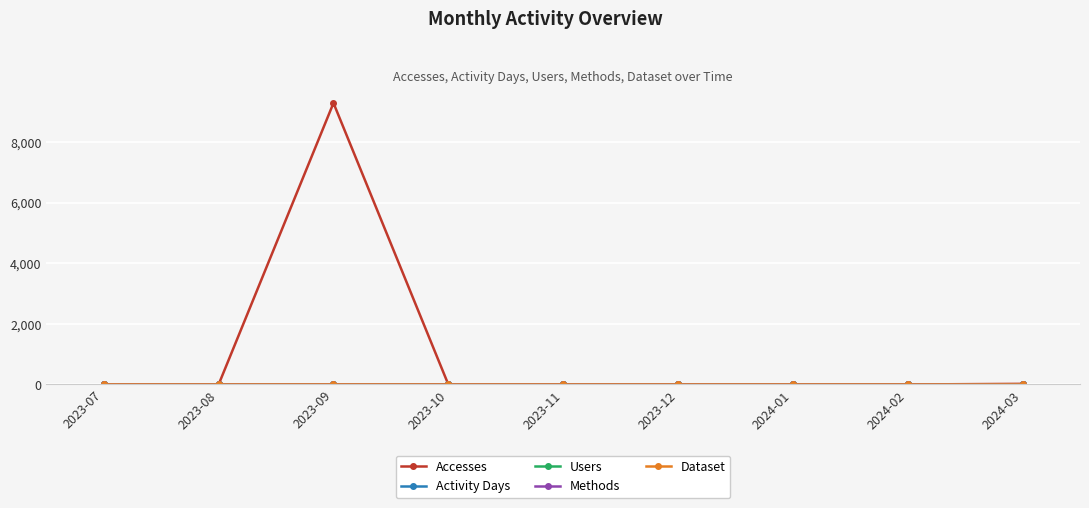

True or false: Activity Days and Dataset cross at least once.

False